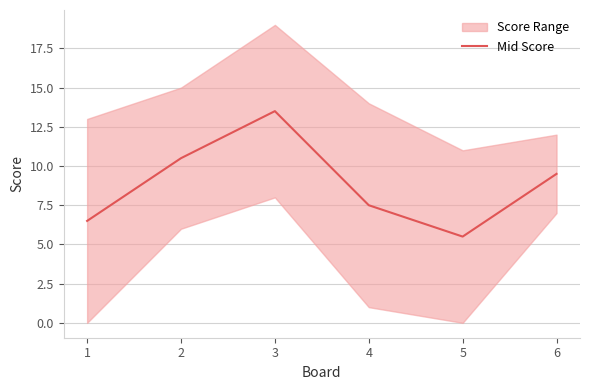

Approximately how many times larger is the value at 1 compared to 6?

0.7